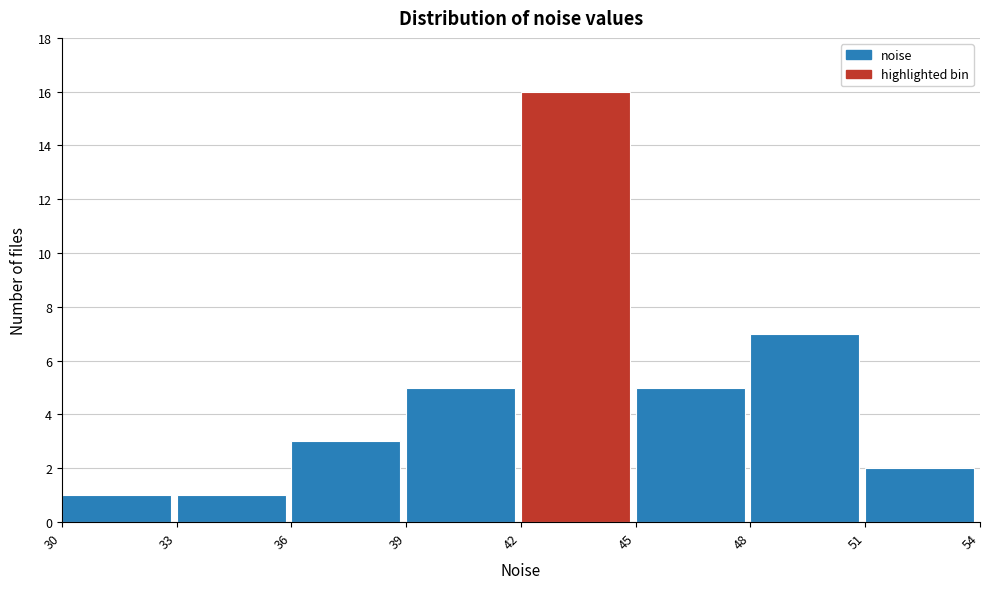

Reading left to right, transcribe this chart: for each bar, give the range it covers on the x-axis and its height. The values are not printed on the chart, so give them approximately, as read against the axis.

30 to 33: 1
33 to 36: 1
36 to 39: 3
39 to 42: 5
42 to 45: 16
45 to 48: 5
48 to 51: 7
51 to 54: 2